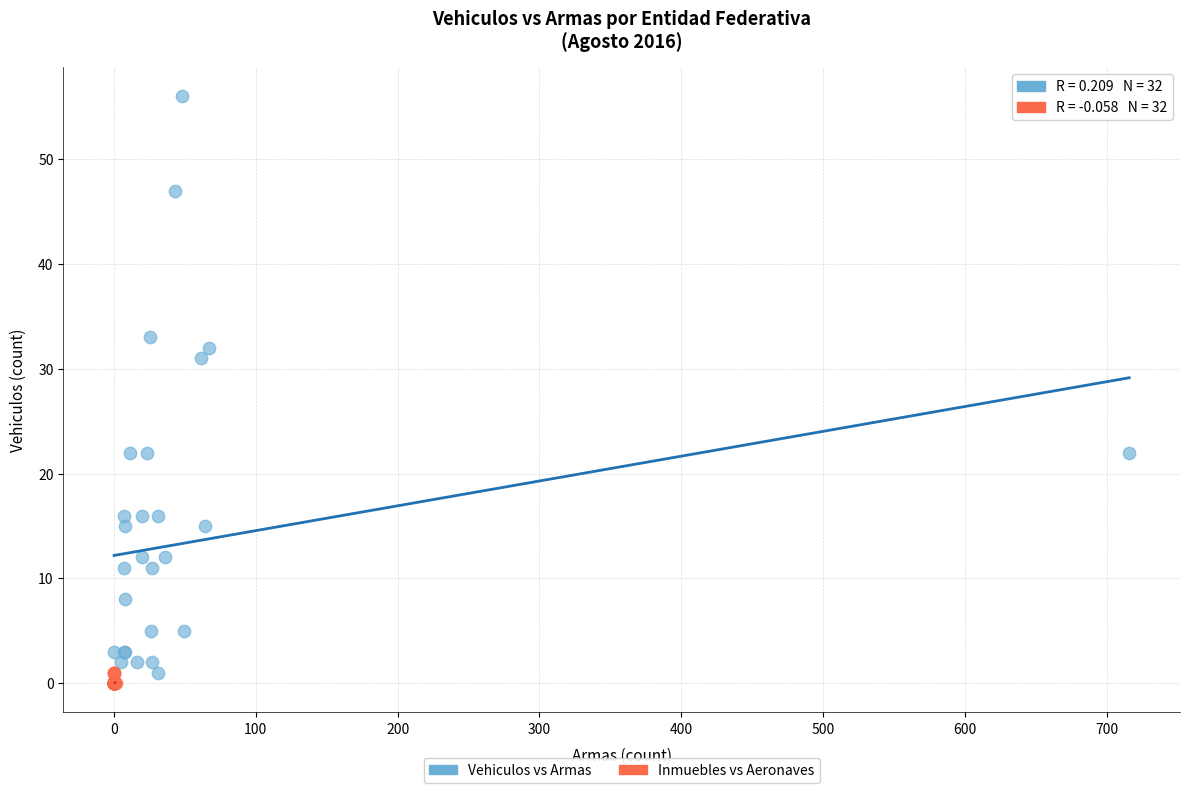

What are all the series names shown in the legend?

Vehiculos vs Armas, Inmuebles vs Aeronaves